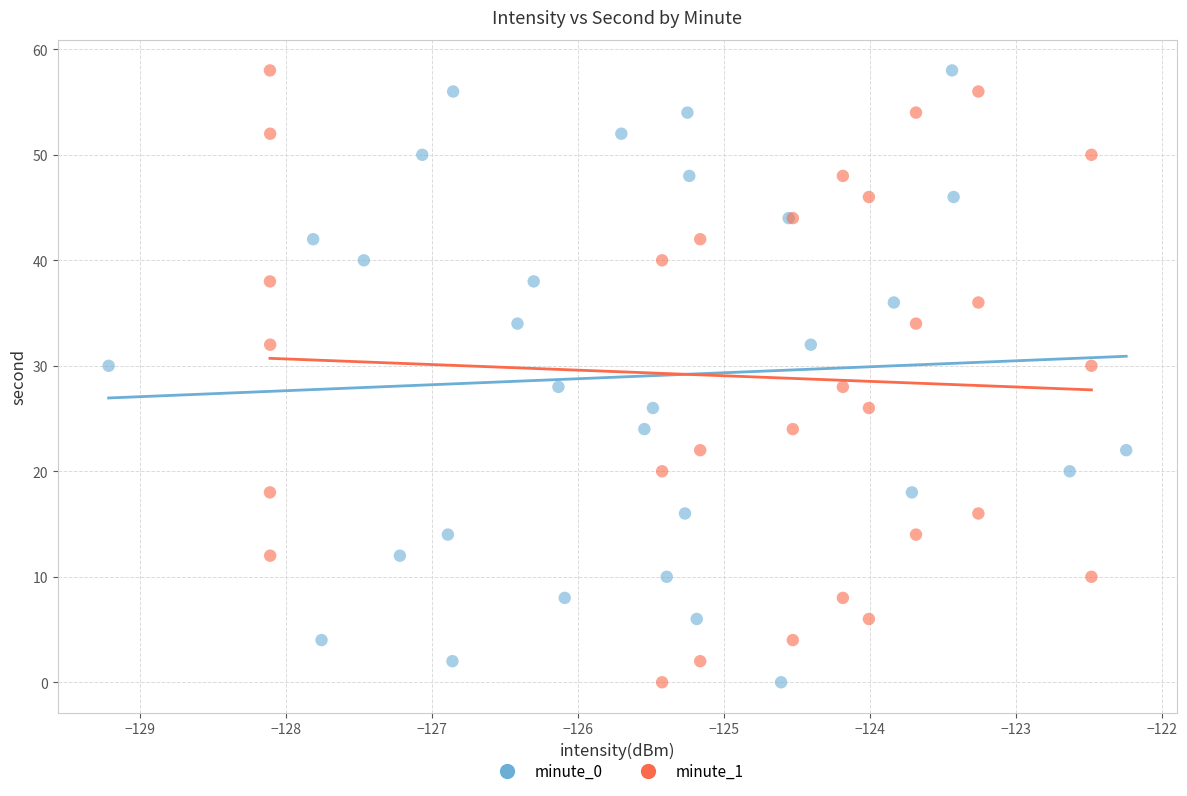

What are all the series names shown in the legend?

minute_0, minute_1